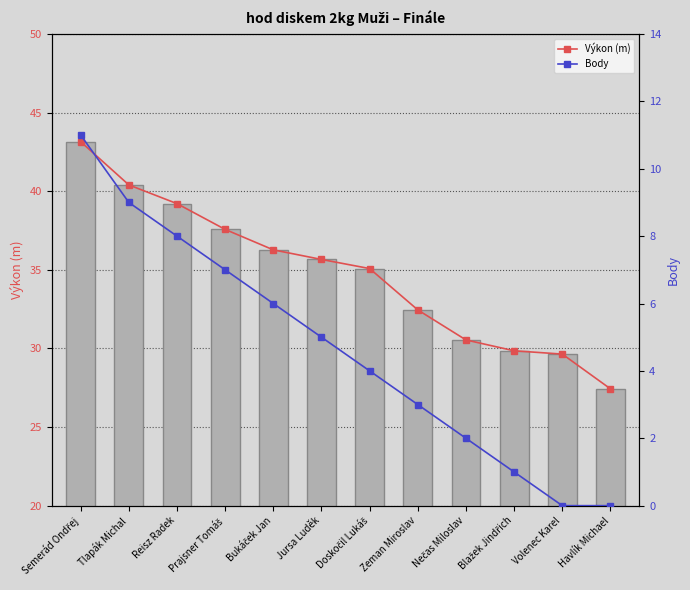

What is the maximum value for Body?

11.0